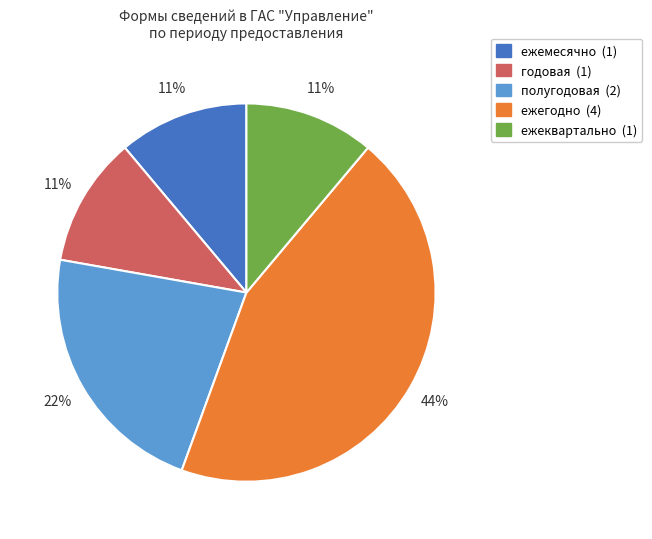

Does ежемесячно account for over 50% of the chart?

No